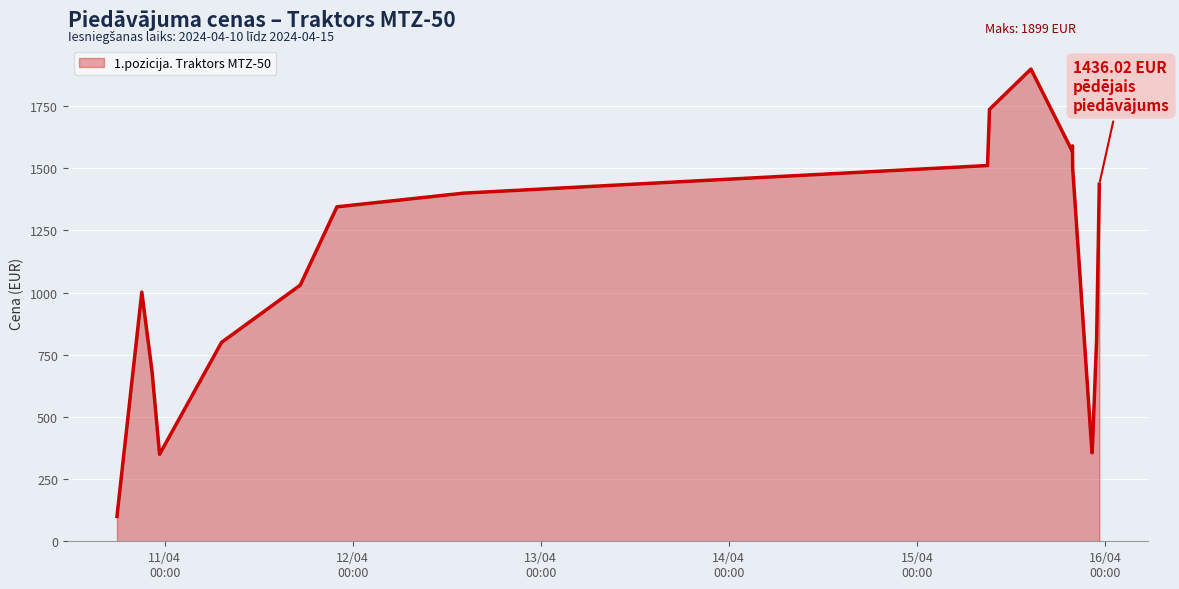

What is the difference between the maximum and minimum values?

1799.0